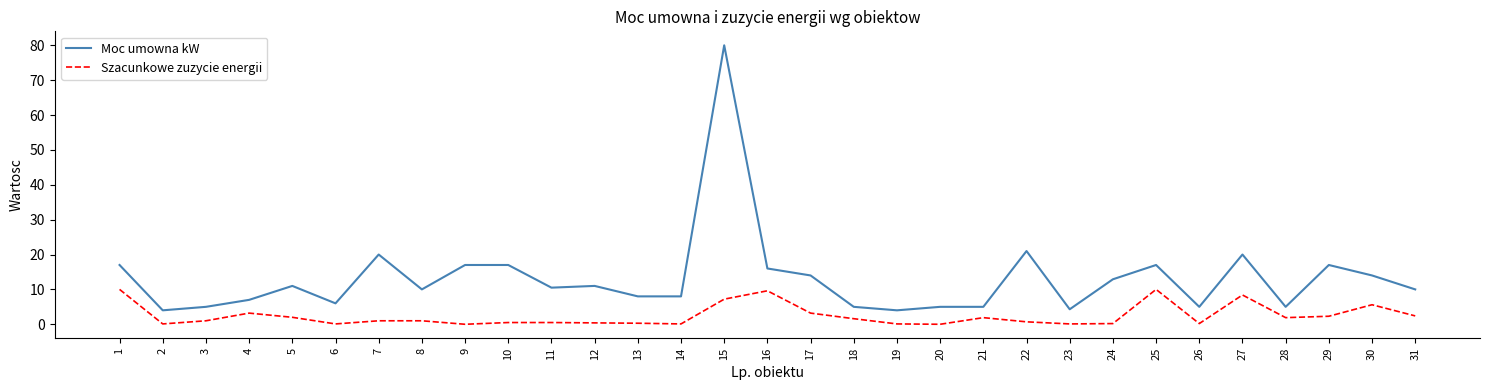

At which label is Szacunkowe zuzycie energii closest to 5?

30